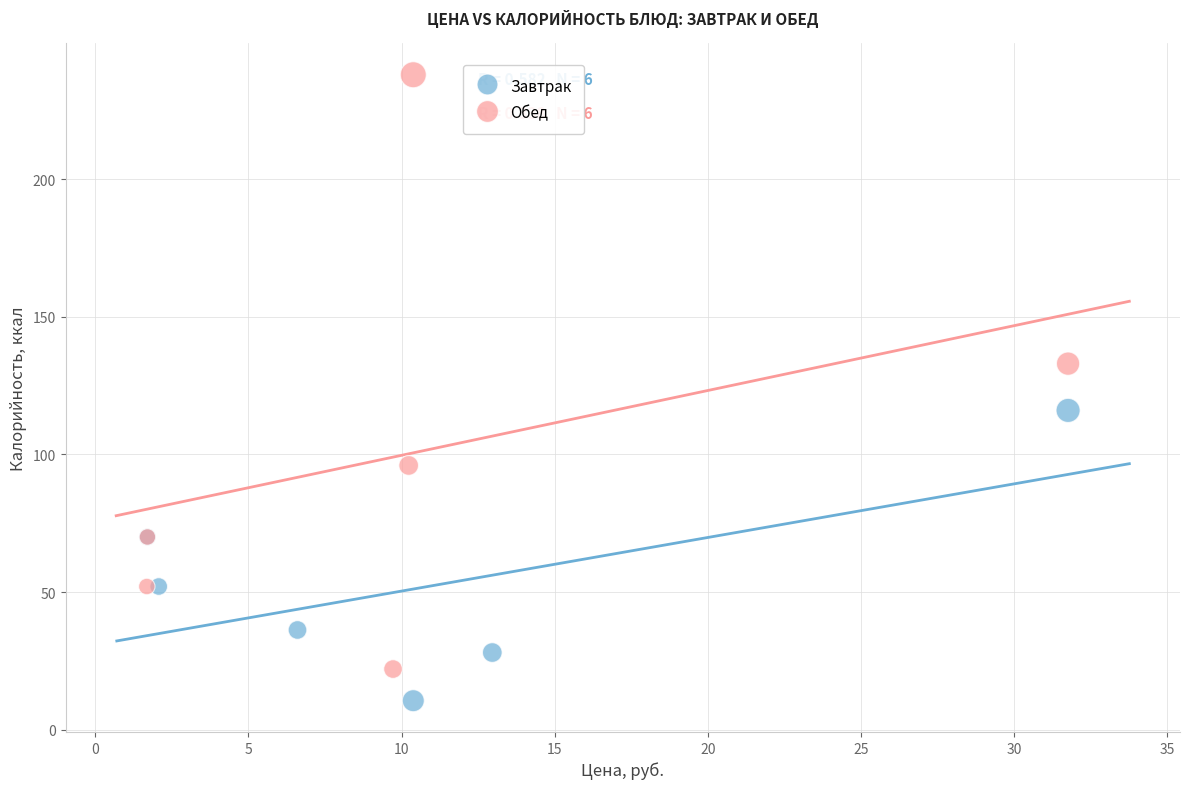

Which series reaches the maximum Y coordinate?

Обед